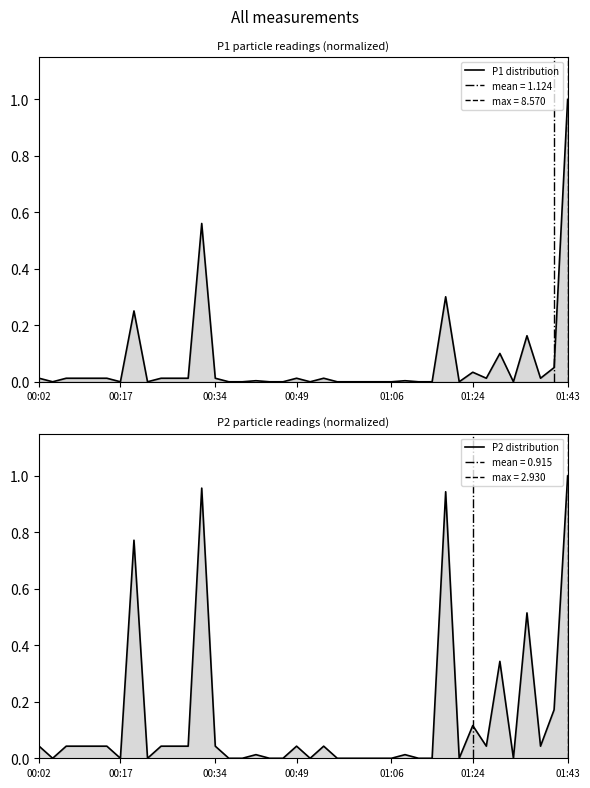

At how many categories does at least one series exceed 0?

23